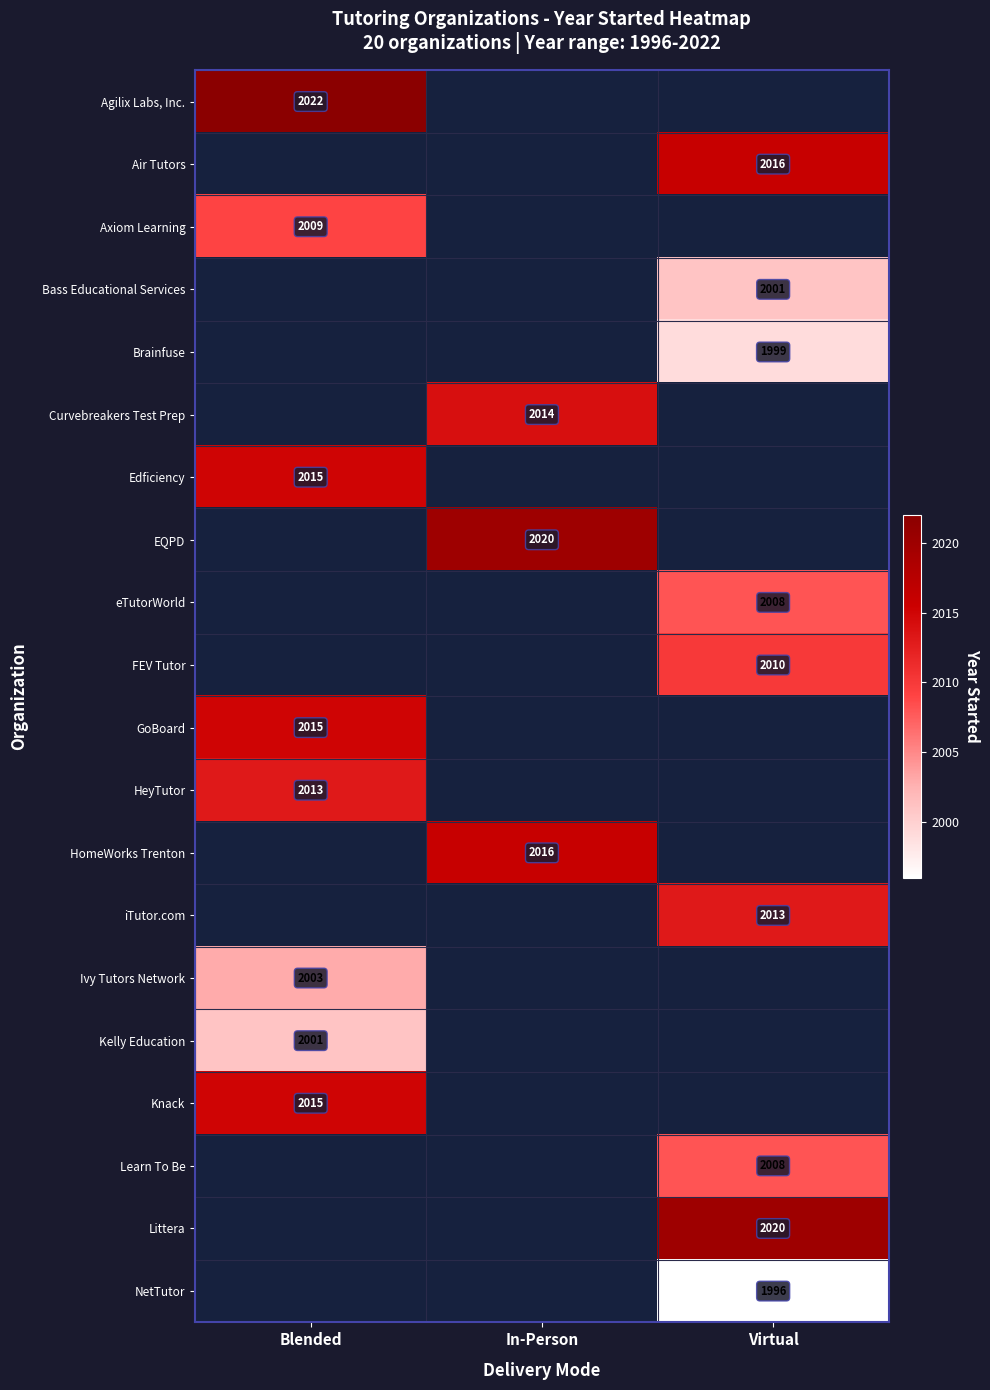

At which category does the chart reach its minimum across all series?

Virtual